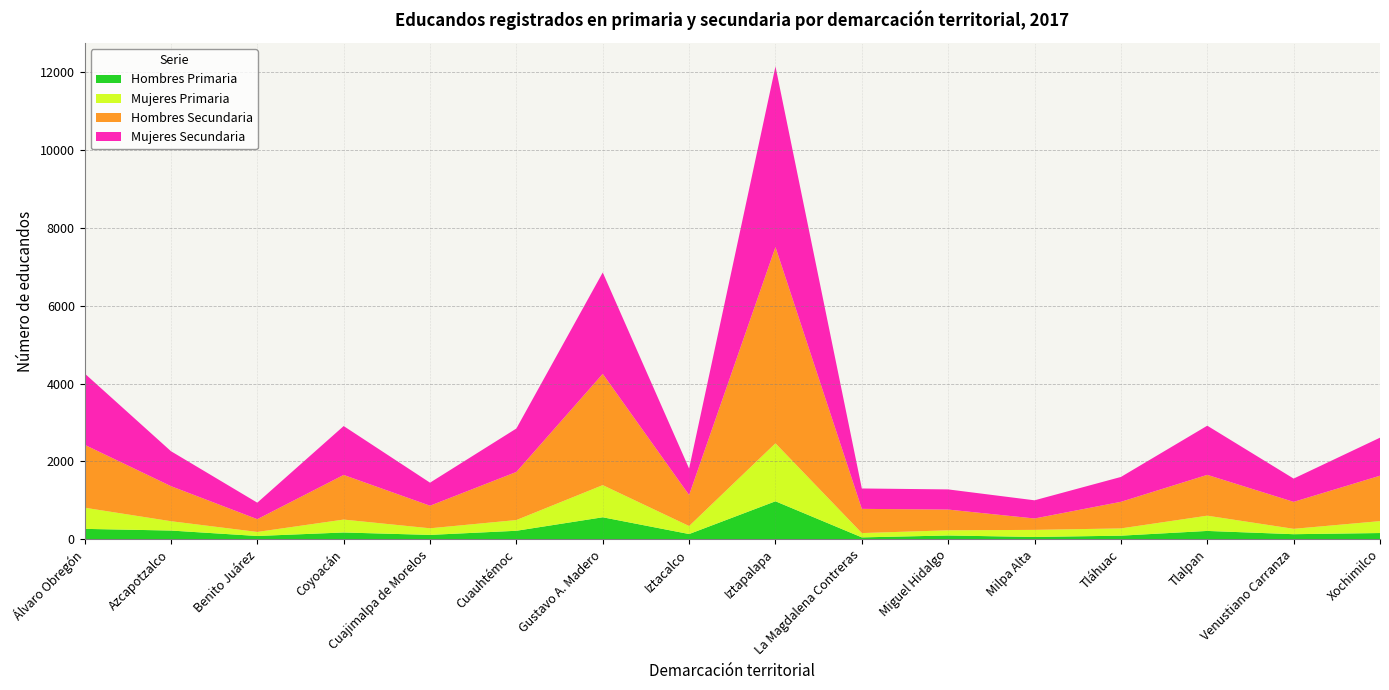

Reading left to right, list all the values displayed in this chart.

Hombres Primaria: Álvaro Obregón=265	Azcapotzalco=222	Benito Juárez=82	Coyoacán=172	Cuajimalpa de Morelos=110	Cuauhtémoc=216	Gustavo A. Madero=563	Iztacalco=132	Iztapalapa=974	La Magdalena Contreras=46	Miguel Hidalgo=95	Milpa Alta=57	Tláhuac=90	Tlalpan=212	Venustiano Carranza=128	Xochimilco=158
Mujeres Primaria: Álvaro Obregón=544	Azcapotzalco=240	Benito Juárez=104	Coyoacán=332	Cuajimalpa de Morelos=170	Cuauhtémoc=276	Gustavo A. Madero=826	Iztacalco=206	Iztapalapa=1490	La Magdalena Contreras=111	Miguel Hidalgo=133	Milpa Alta=182	Tláhuac=187	Tlalpan=392	Venustiano Carranza=138	Xochimilco=306
Hombres Secundaria: Álvaro Obregón=1617	Azcapotzalco=901	Benito Juárez=328	Coyoacán=1147	Cuajimalpa de Morelos=580	Cuauhtémoc=1236	Gustavo A. Madero=2859	Iztacalco=797	Iztapalapa=5043	La Magdalena Contreras=622	Miguel Hidalgo=533	Milpa Alta=293	Tláhuac=683	Tlalpan=1049	Venustiano Carranza=693	Xochimilco=1167
Mujeres Secundaria: Álvaro Obregón=1834	Azcapotzalco=898	Benito Juárez=424	Coyoacán=1256	Cuajimalpa de Morelos=592	Cuauhtémoc=1116	Gustavo A. Madero=2605	Iztacalco=680	Iztapalapa=4641	La Magdalena Contreras=524	Miguel Hidalgo=518	Milpa Alta=467	Tláhuac=639	Tlalpan=1263	Venustiano Carranza=598	Xochimilco=977